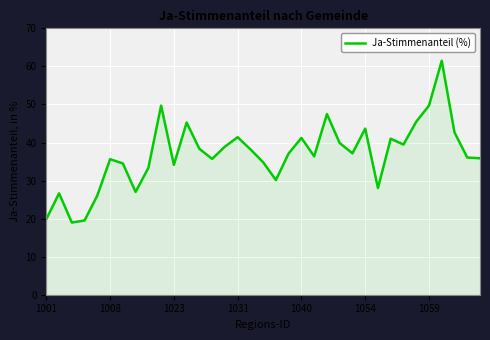

Does the chart have visible grid lines?

Yes